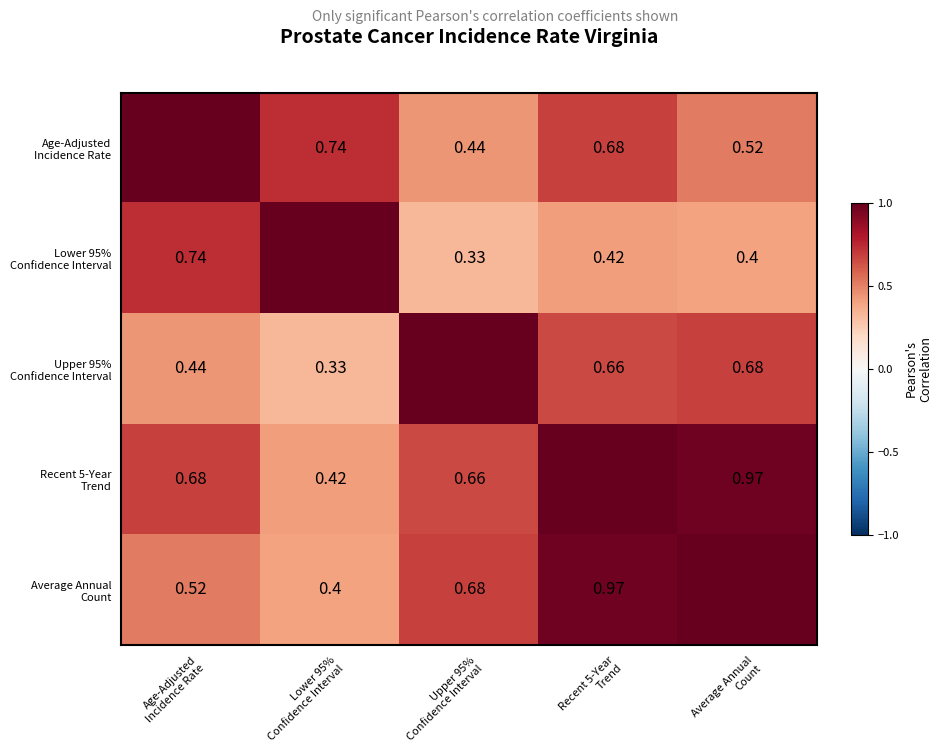

At which label does Recent 5-Year Trend reach its minimum?

Lower 95% Confidence Interval